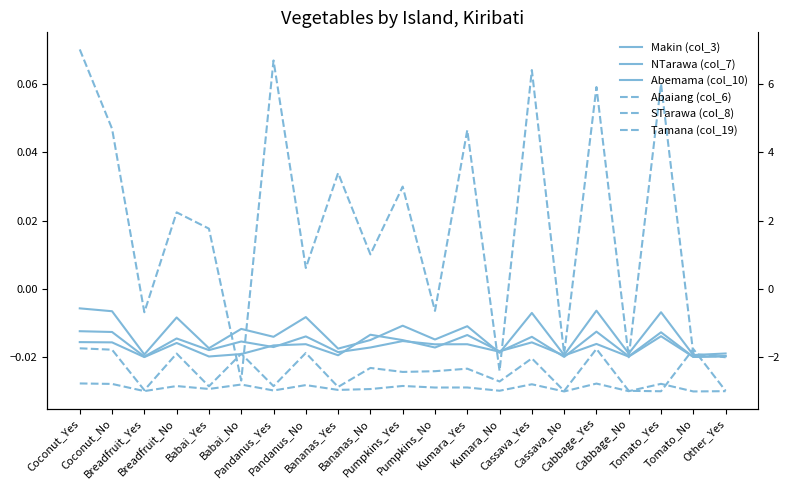

After their last crossing, which series has the higher values: Abemama (col_10) or STarawa (col_8)?

Abemama (col_10)